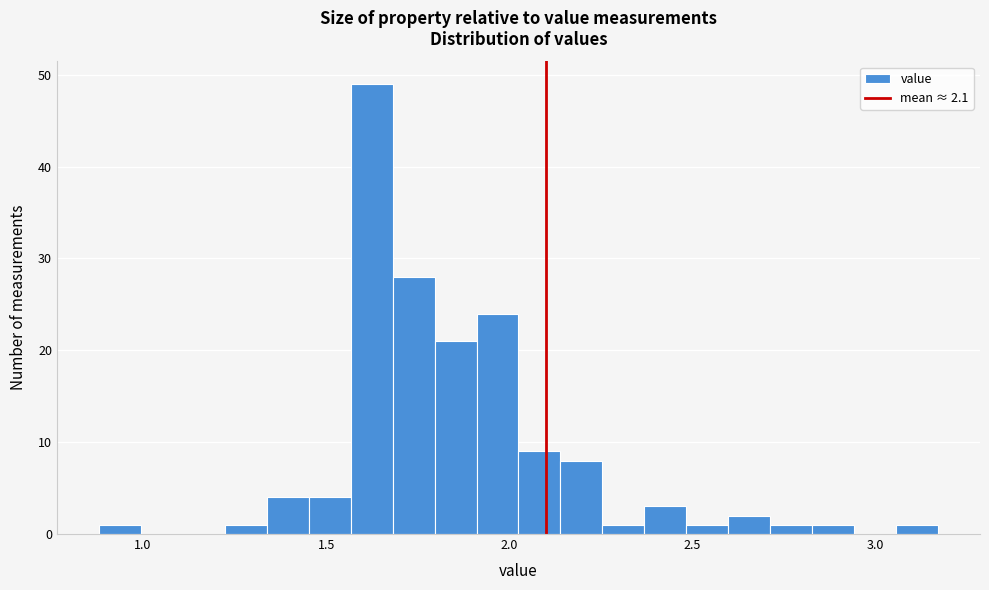

Around what value on the x-axis is the tallest bar? Give the approximate position of its centre, as read against the axis.

1.60